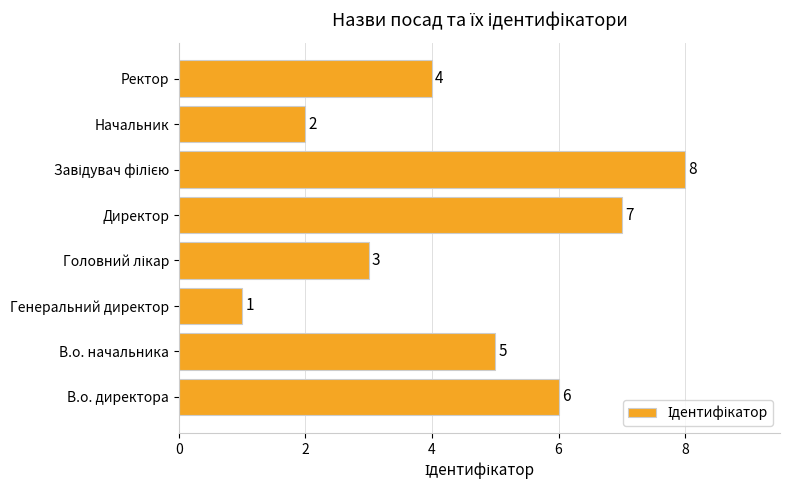

Reading bottom to top, list all the values displayed in this chart.

6	5	1	3	7	8	2	4